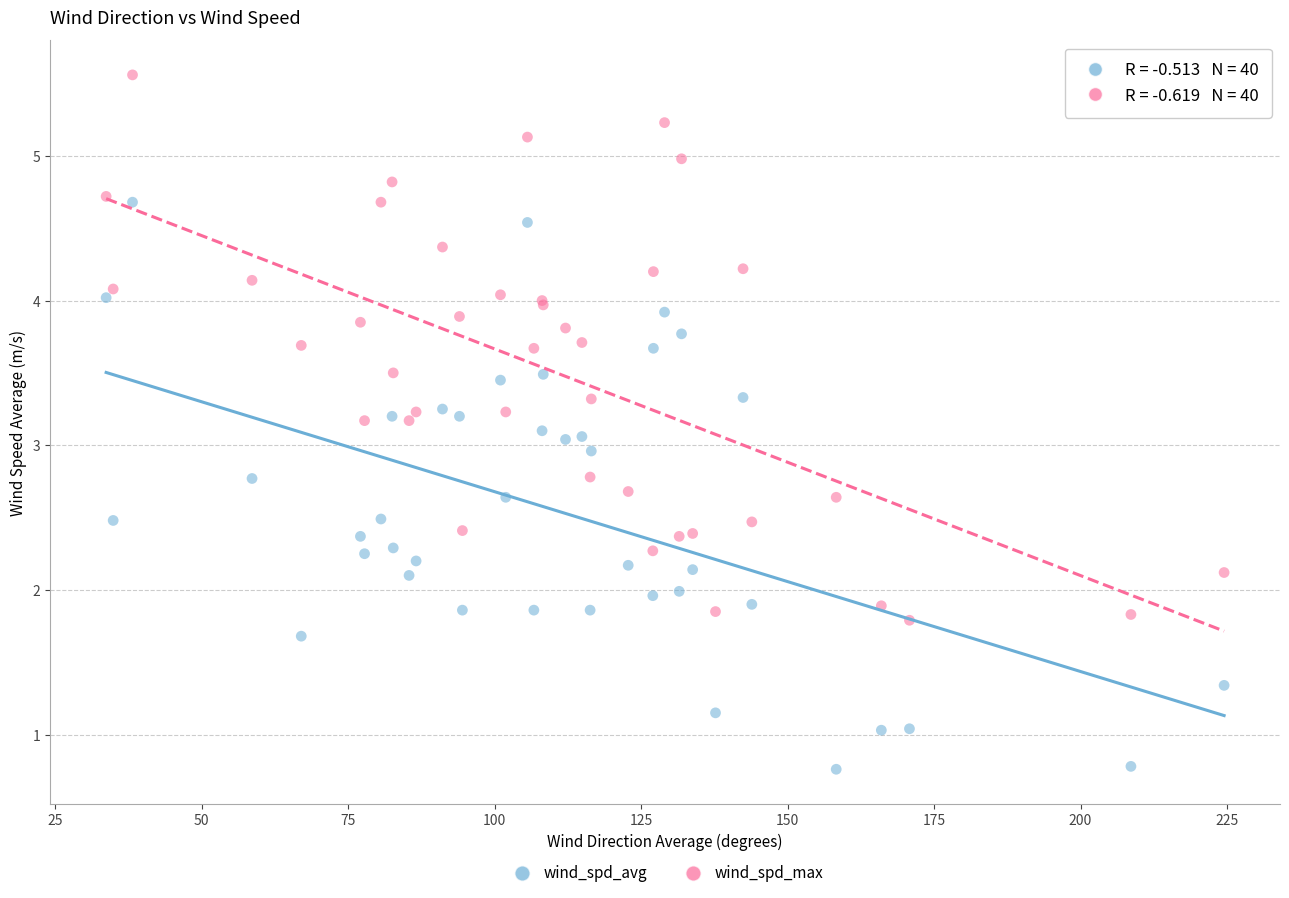

Which series reaches the maximum Y coordinate?

wind_spd_max